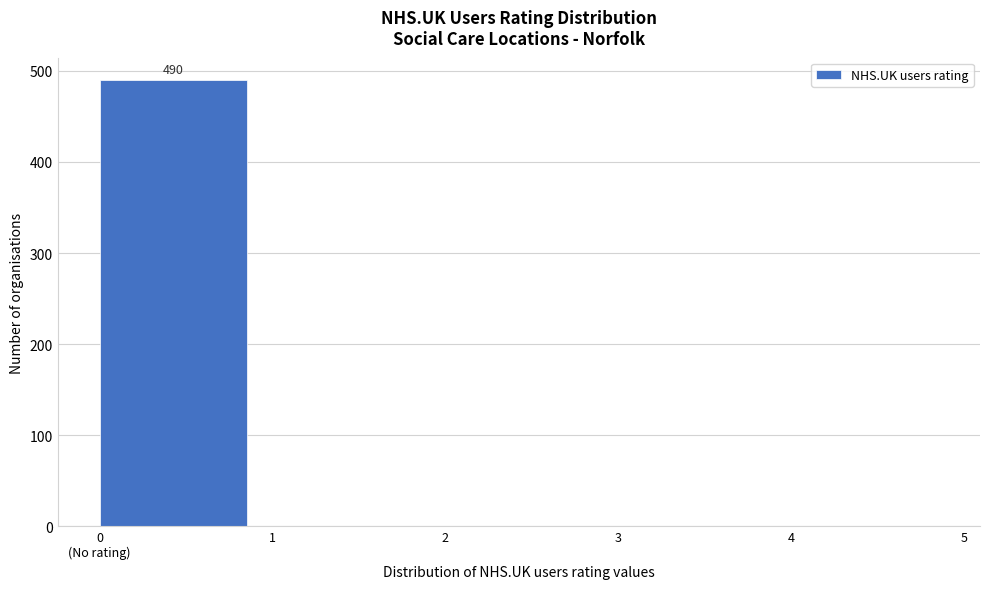

The value at 2 is 0. True or false?

True